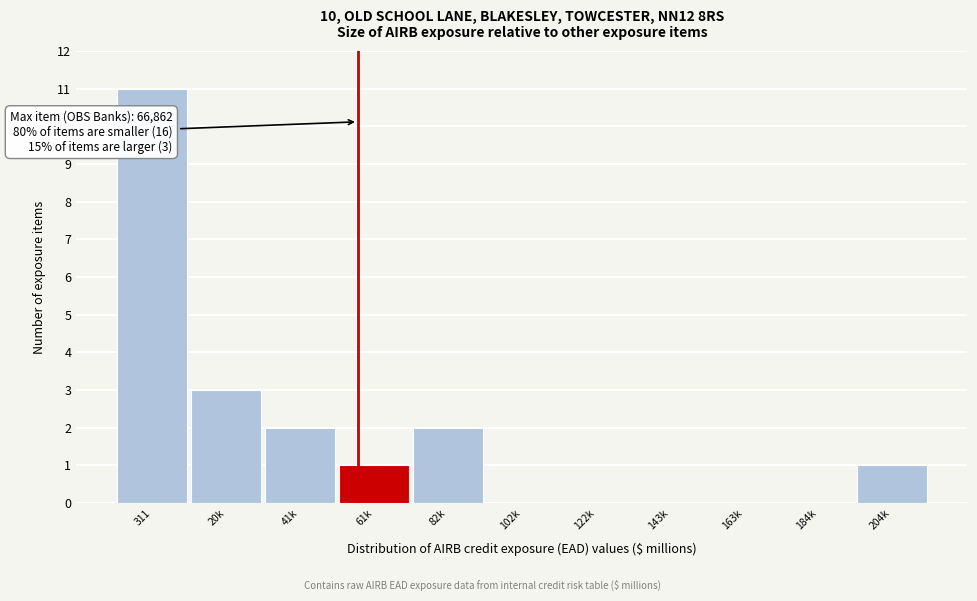

Reading left to right, transcribe all the data shown in this chart.

311=11	20k=3	41k=2	61k=1	82k=2	102k=0	122k=0	143k=0	163k=0	184k=0	204k=1